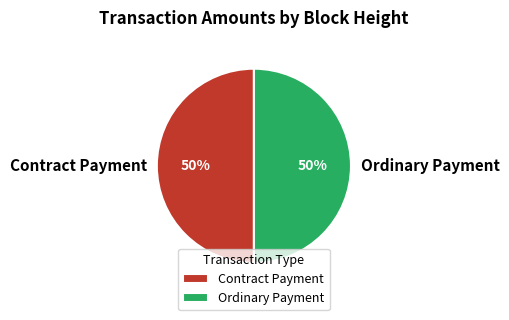

Do Contract Payment and Ordinary Payment together represent more than half of the pie?

Yes